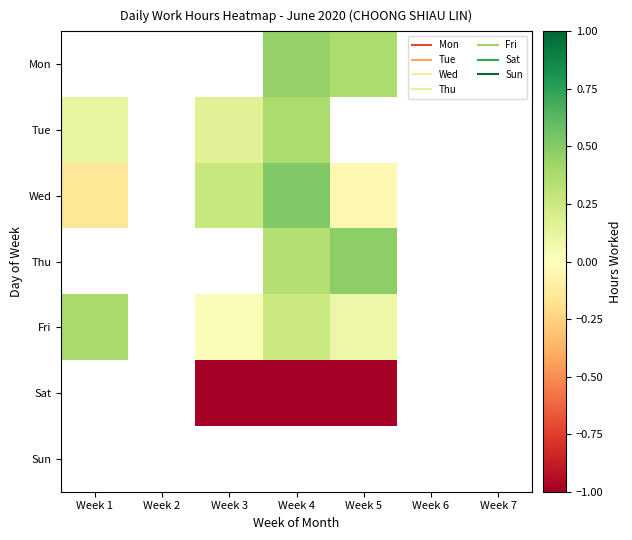

What is the approximate value of Tue at Week 3?

0.2